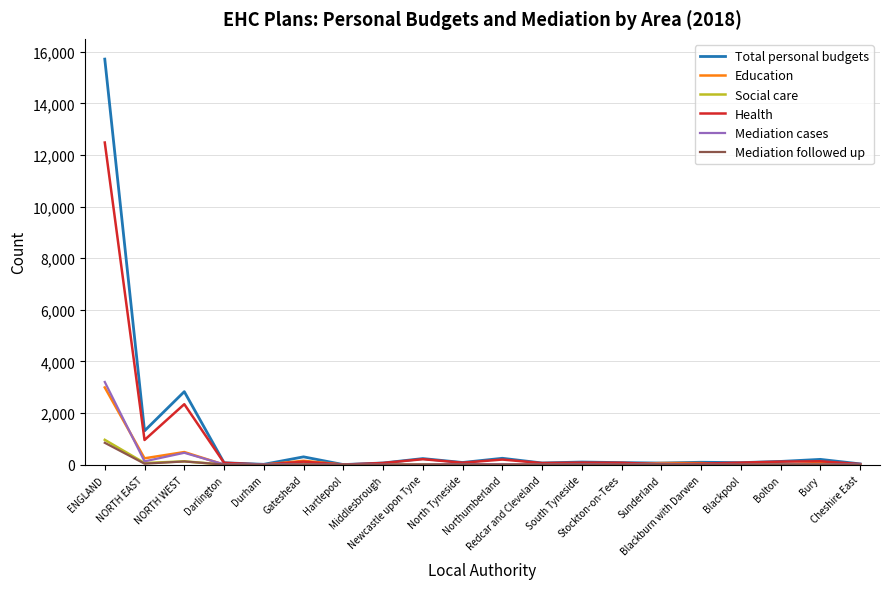

What is the maximum value for Mediation followed up?

845